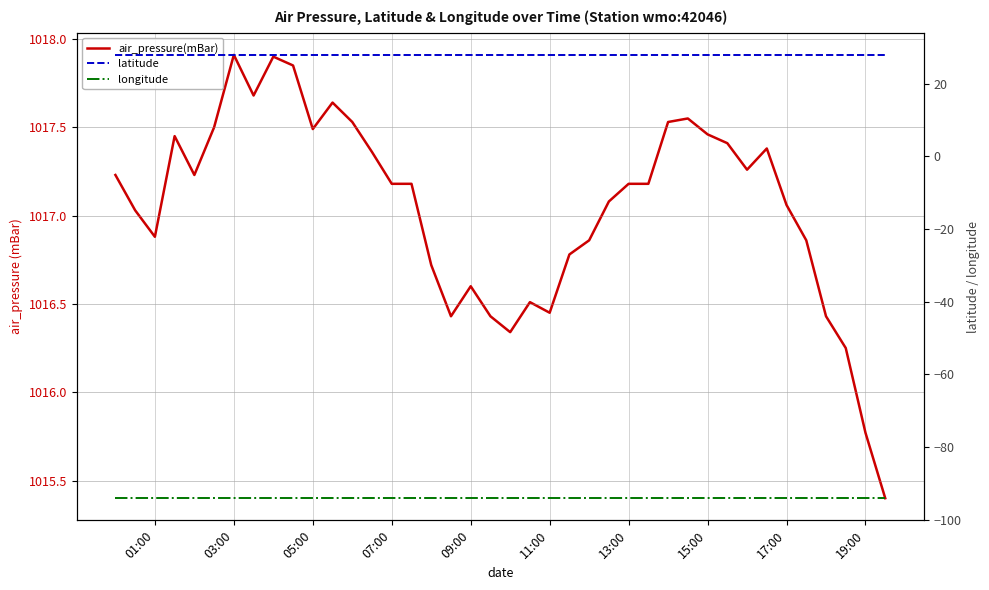

List the series in order of their peak value, highest first.

air_pressure(mBar), latitude, longitude